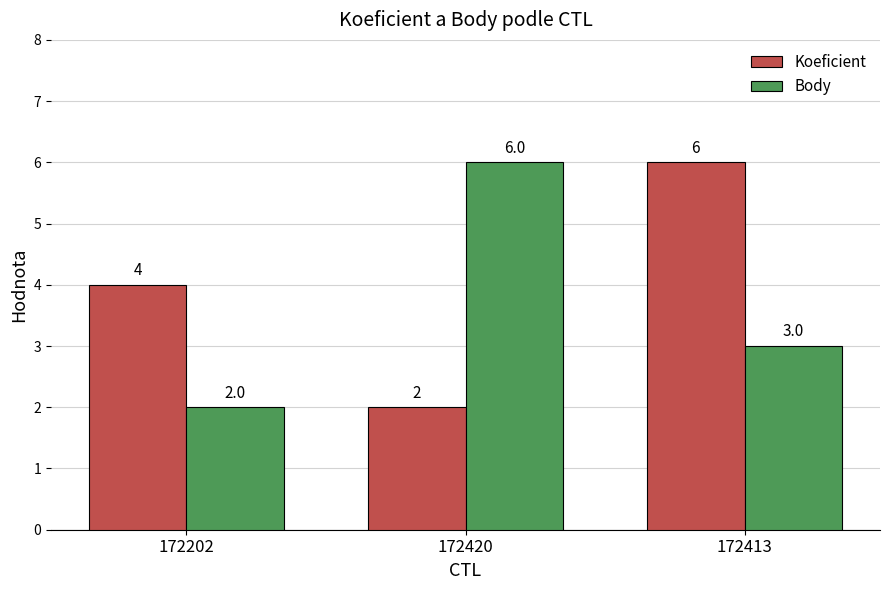

The Koeficient series shows 4 at 172202. True or false?

True